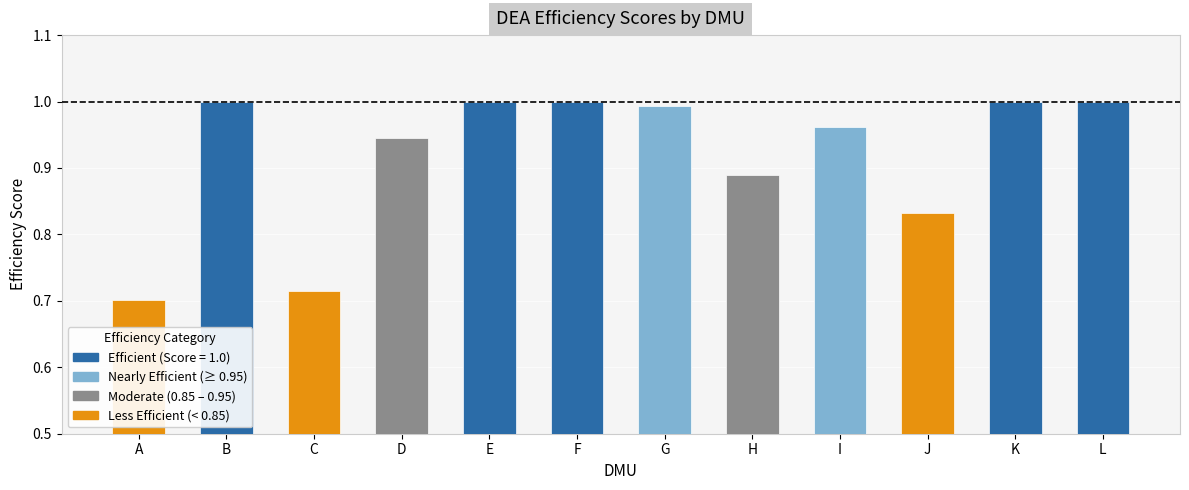

What is the difference between the maximum and minimum values?

0.3